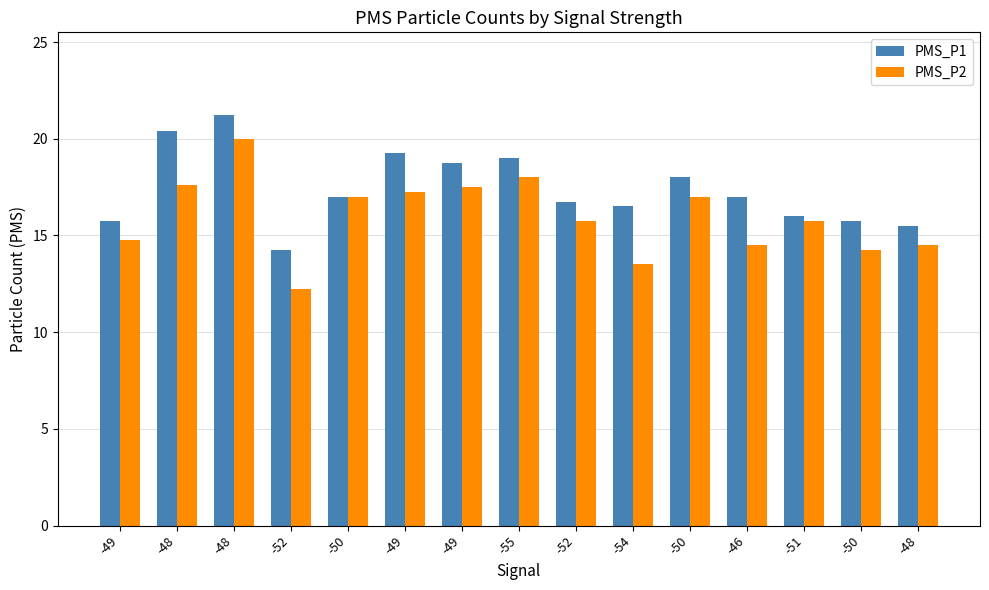

Where is PMS_P1 nearest to the value 17?

-50